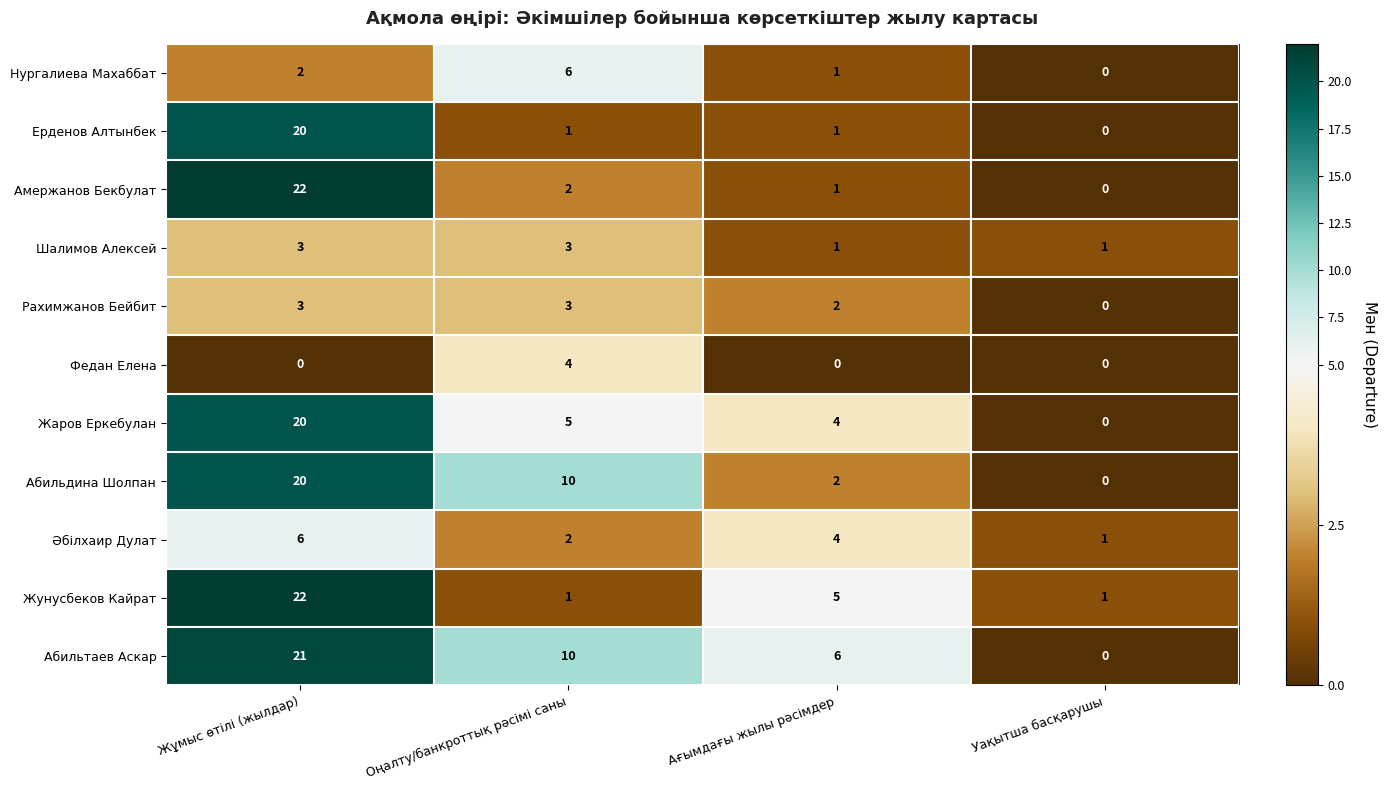

What is the difference between the maximum and minimum values in the Әбілхаир Дулат series?

5